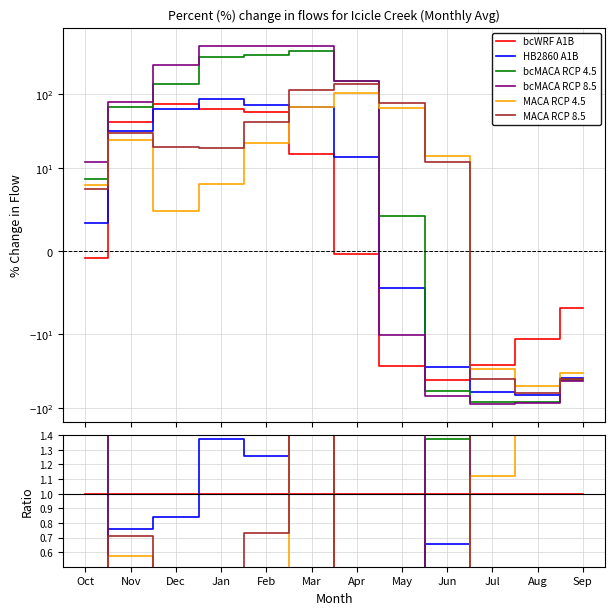

Is this an area chart (filled region under the line)?

No